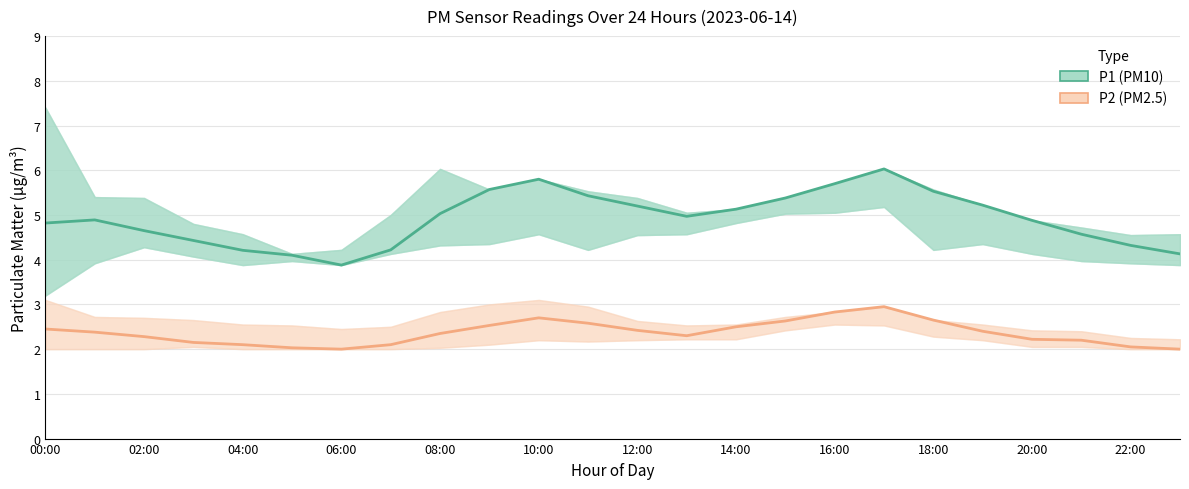

How many interior local valleys does the P1 (PM10) series have?

2